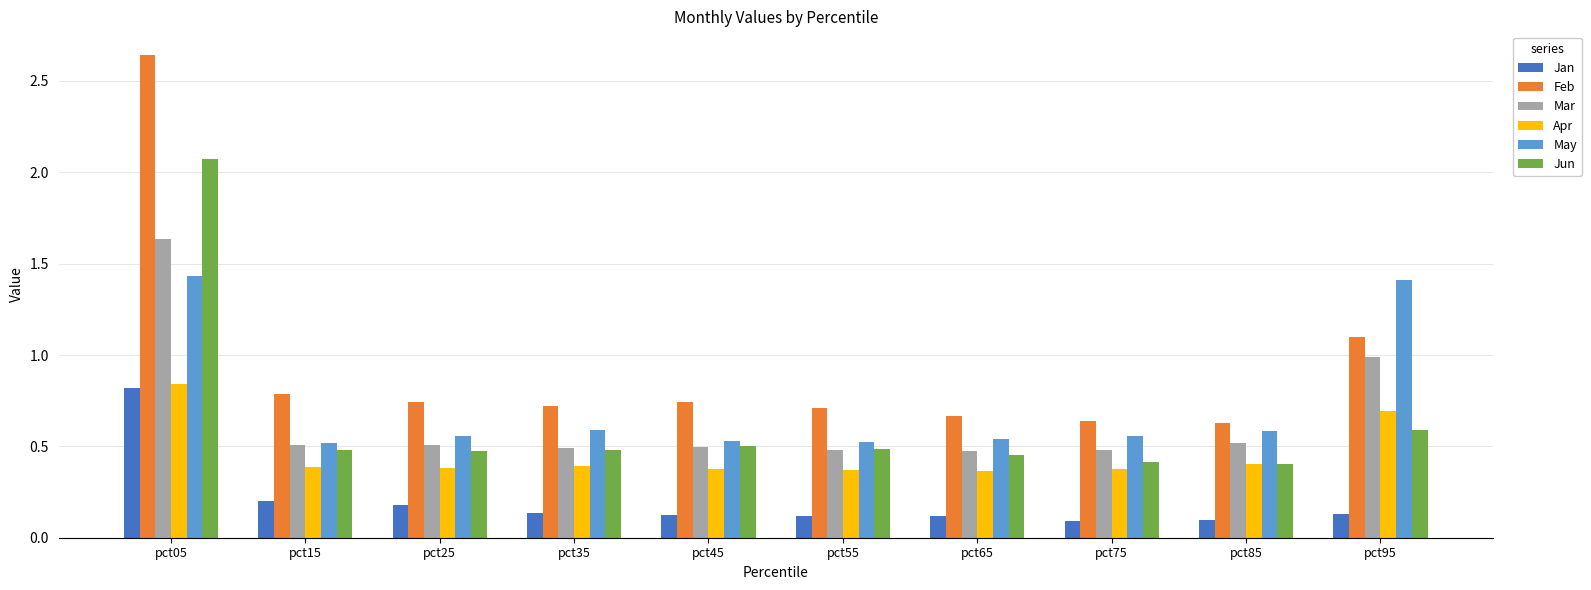

Count the May values in the range 0 to 1.

8